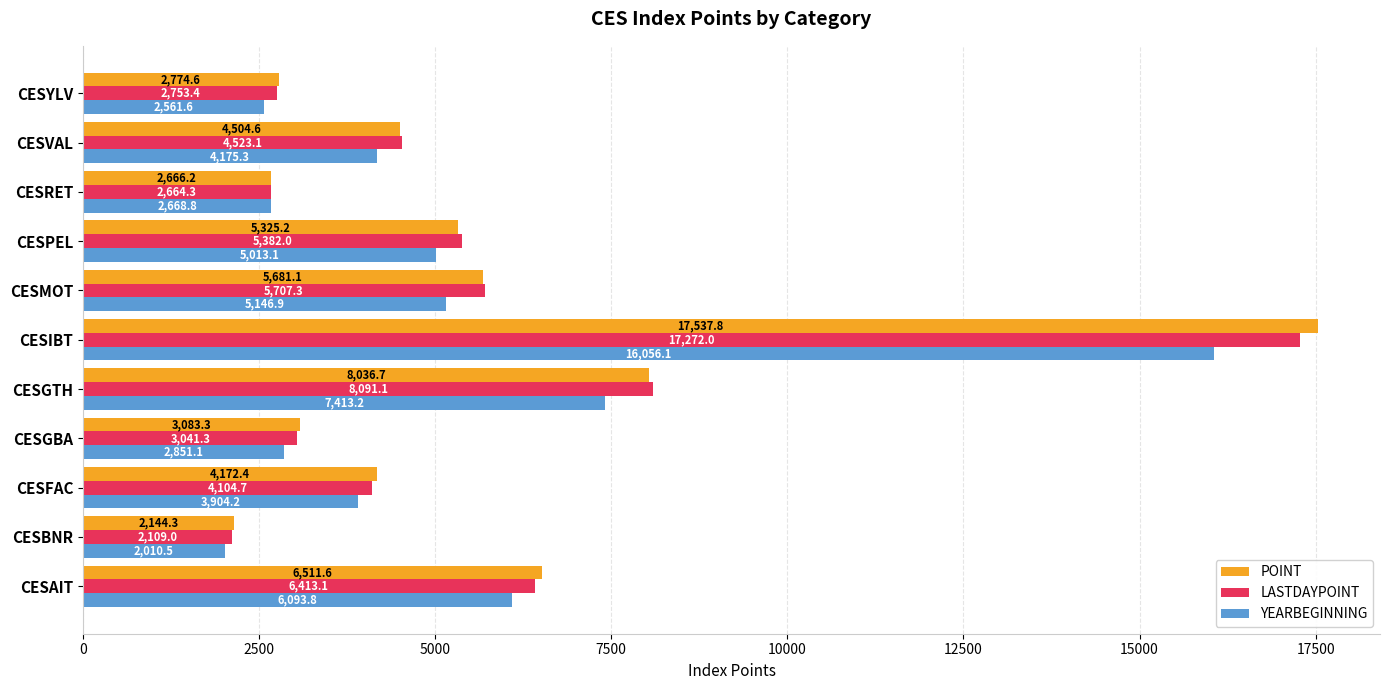

At which category is the sum across all series the highest?

CESIBT